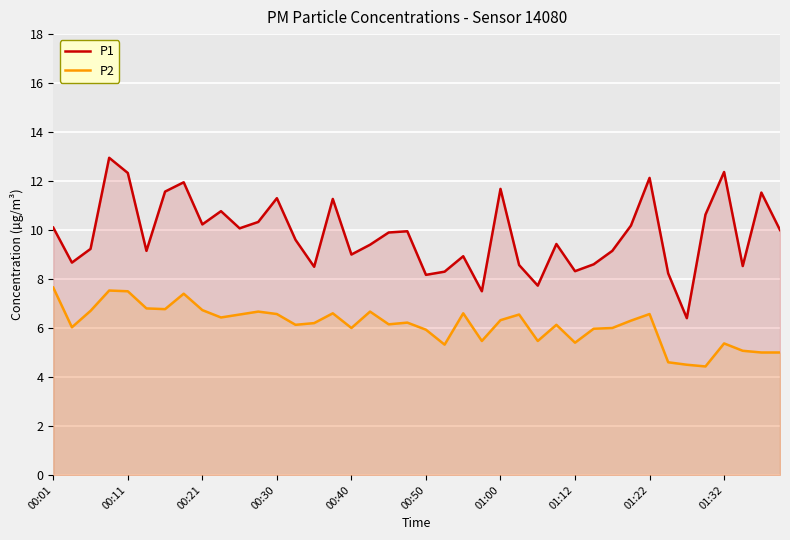

The P2 series shows 2.3 at 01:00. True or false?

False